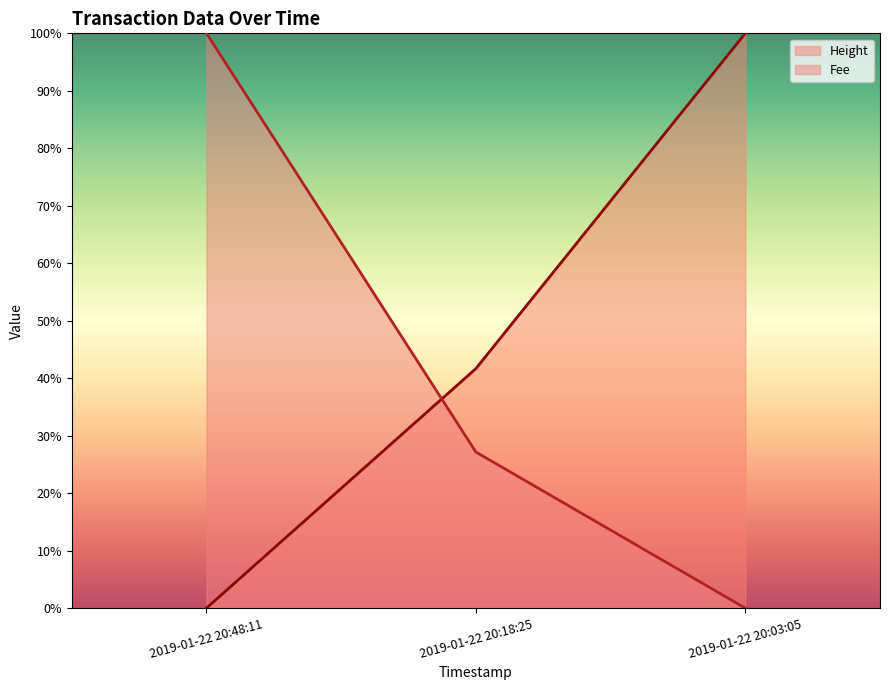

List the series in order of their overall mean, highest first.

Height, Fee